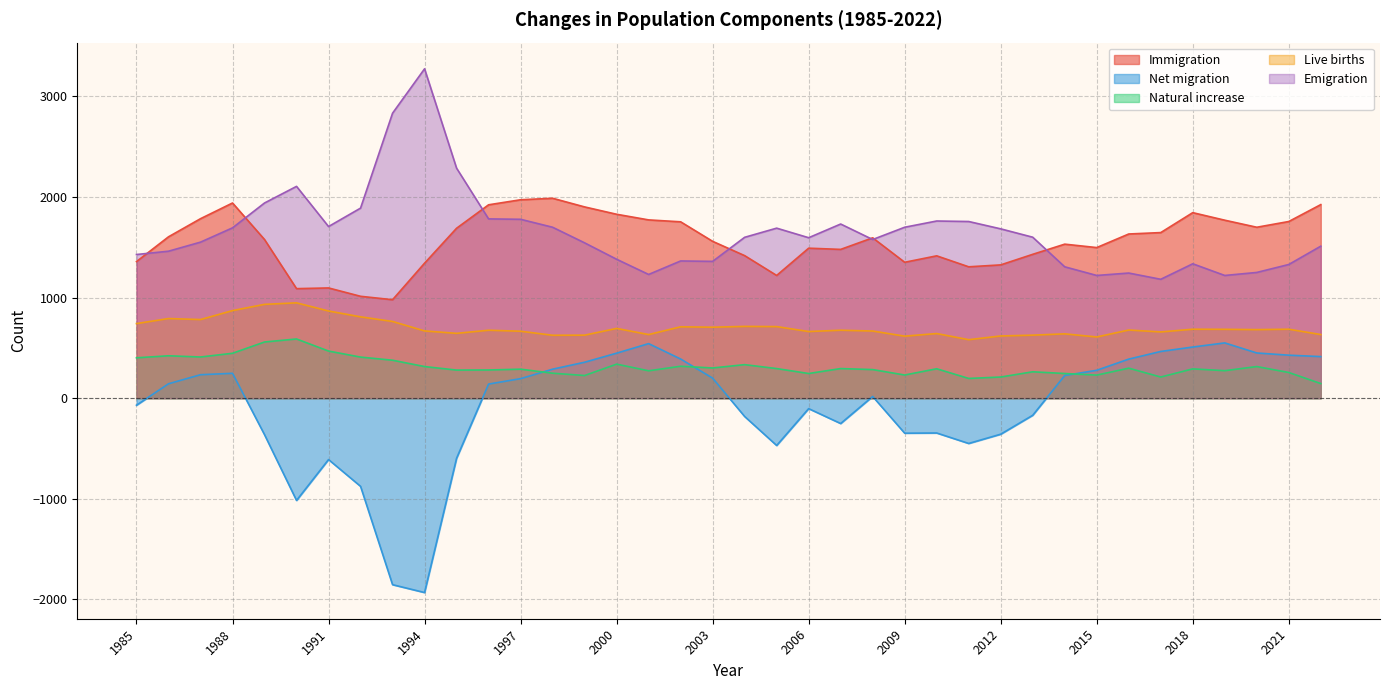

At 2020, list the series in order from largest to smallest.

Immigration, Emigration, Live births, Net migration, Natural increase